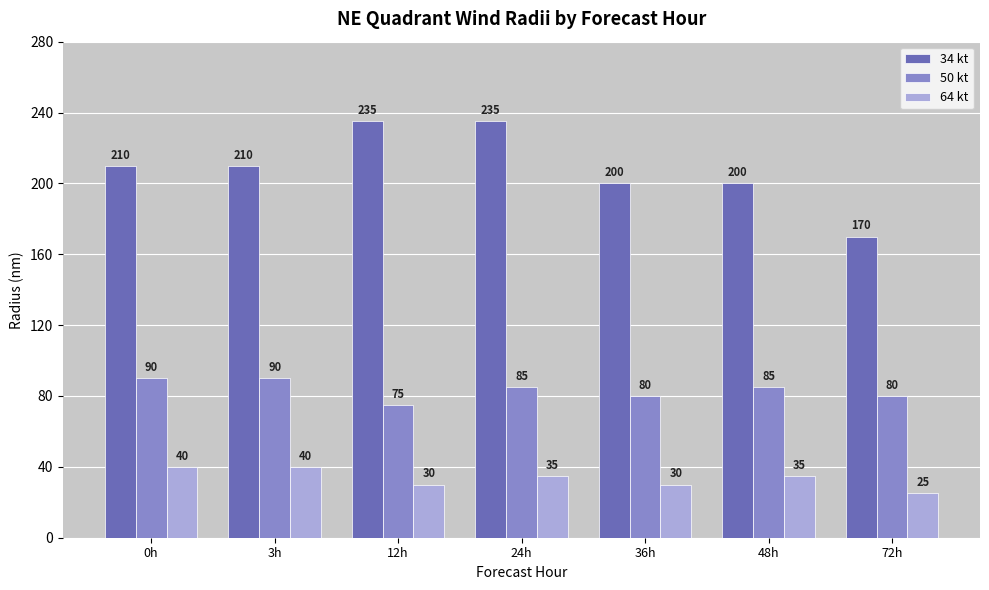

What is the value of the 50 kt bar at the 1st from the left?

90